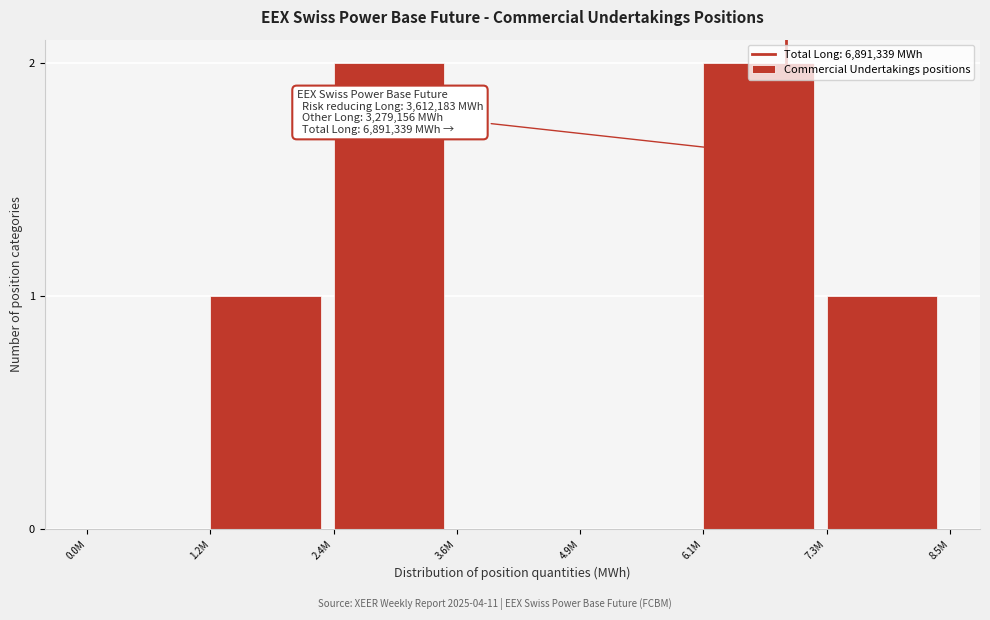

Which has a higher value, 6.1M or 1.2M?

6.1M